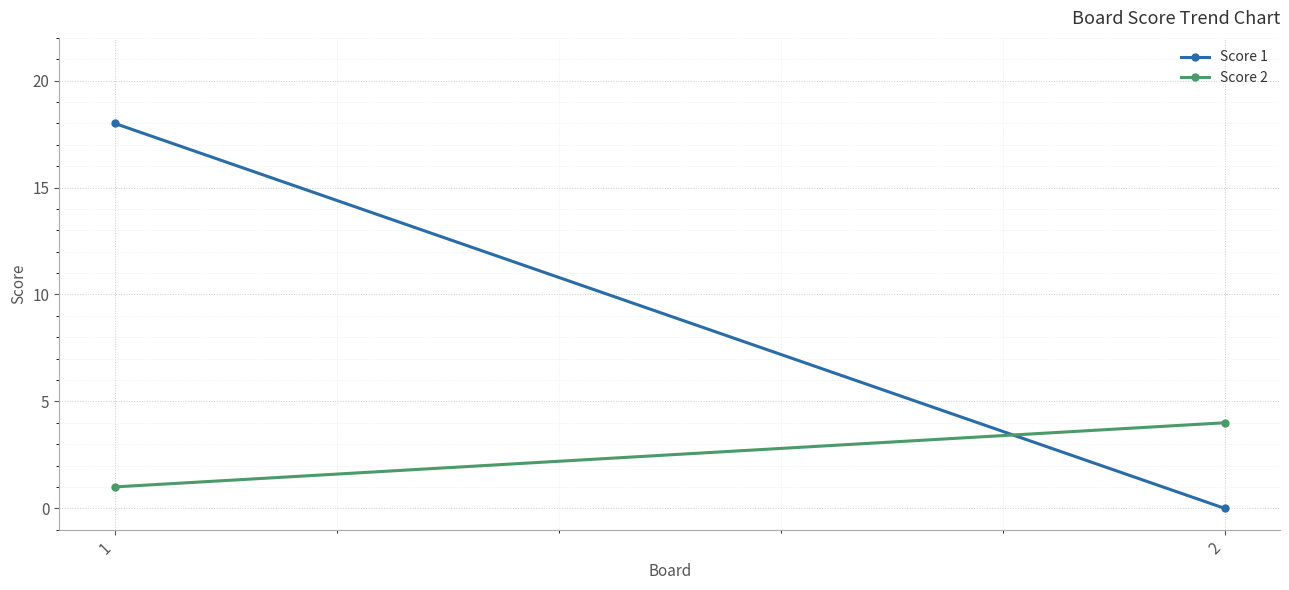

Between 1 and 2, which series saw the biggest shift?

Score 1